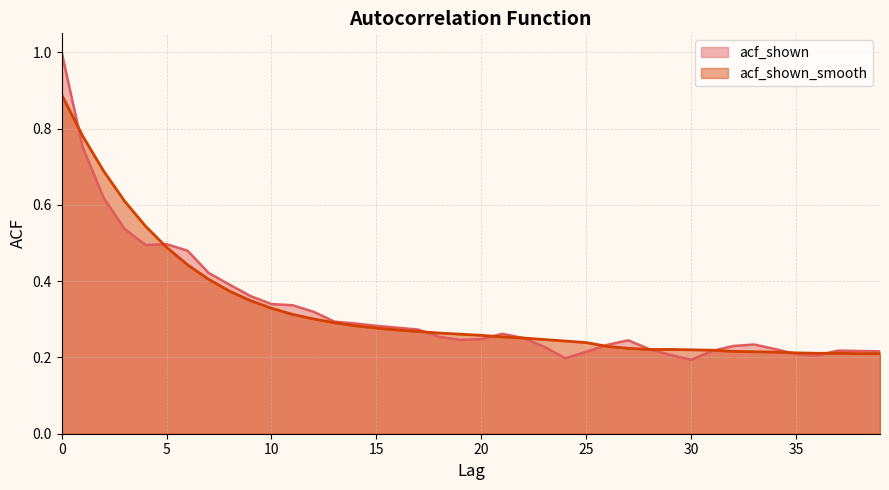

True or false: acf_shown_smooth has more than 1 points higher than both neighbors.

False